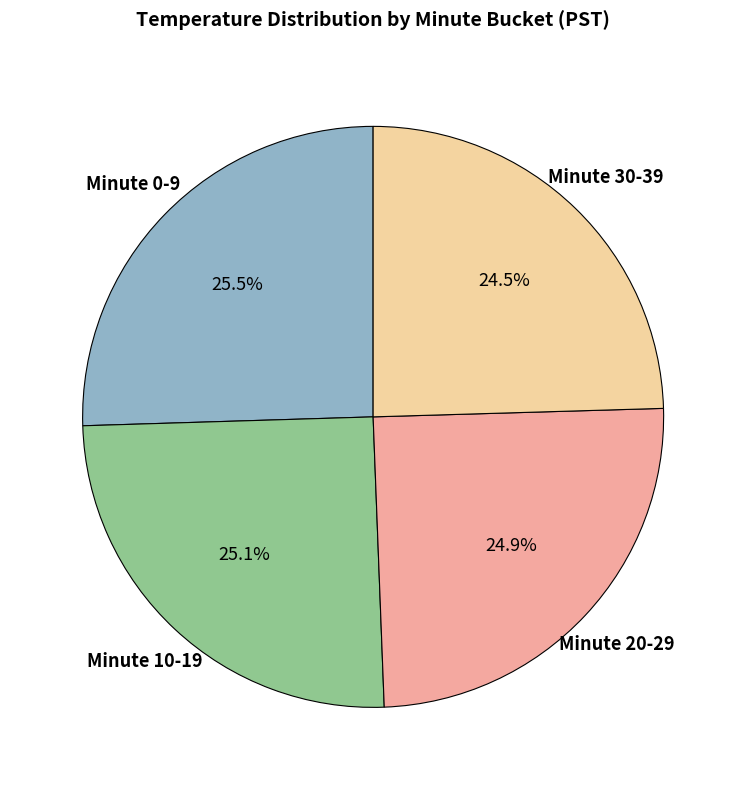

Is there any slice that represents more than half of the pie?

No